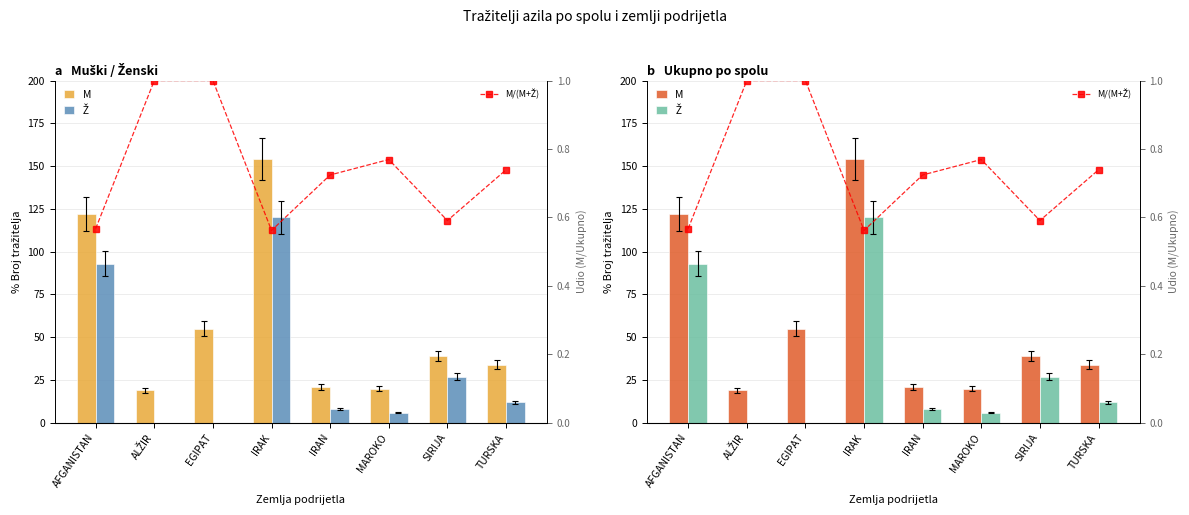

What is the greatest value displayed?

154.0